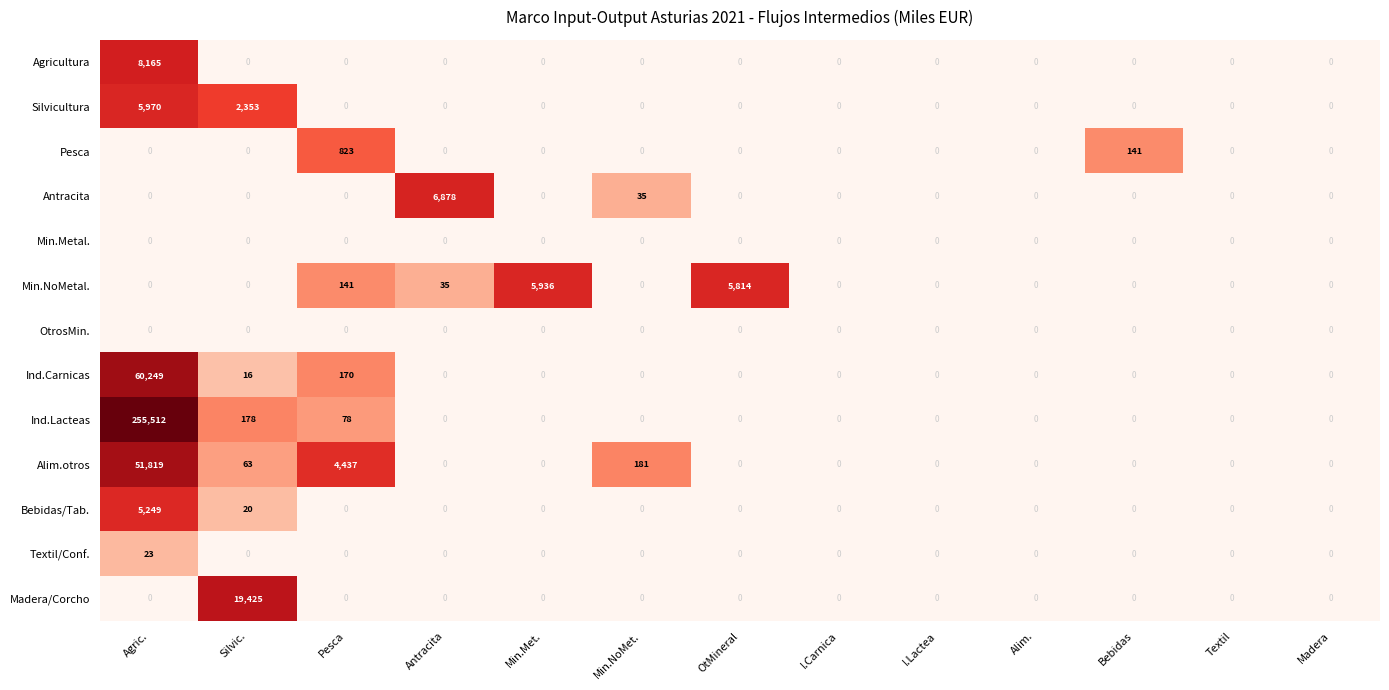

Is the value of Ind.Carnicas at Silvic. greater than the value of Antracita at I.Carnica?

Yes